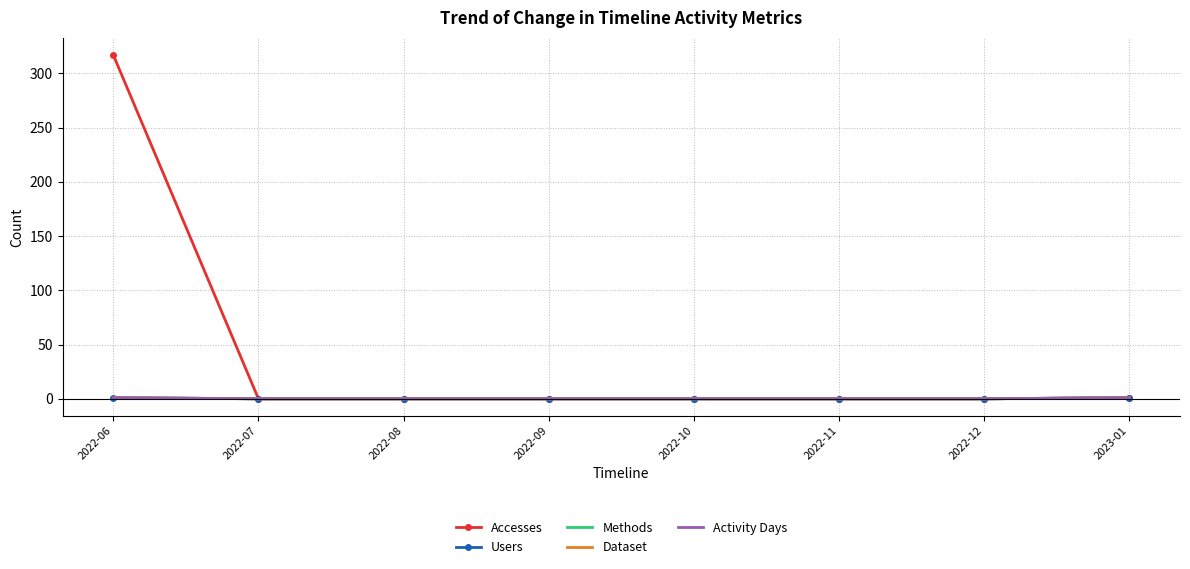

What is the value of the Users point at the 1st from the left?

1